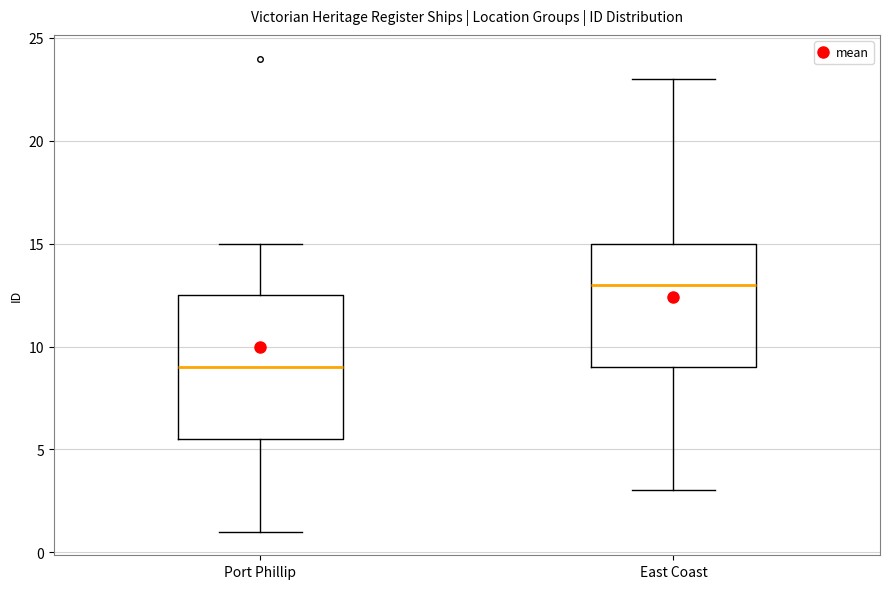

Where does the upper whisker of the box for Port Phillip end on the y-axis? The values are not printed on the chart, so give them approximately, as read against the axis.

15.0